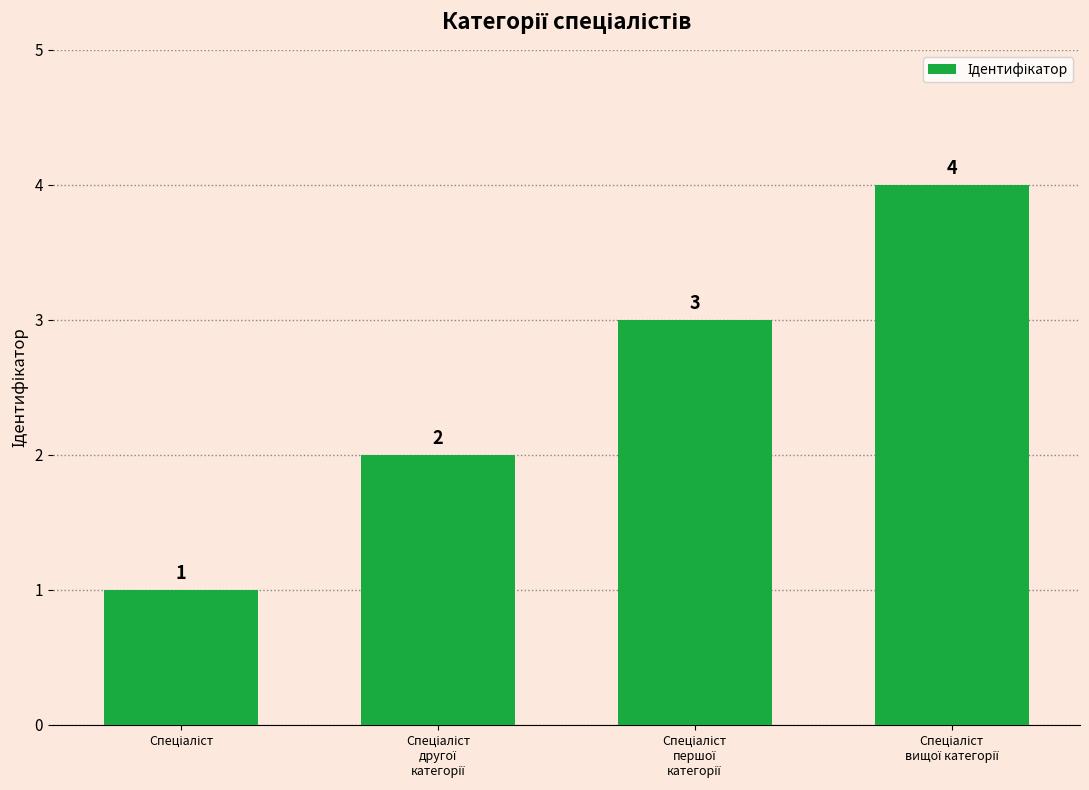

What is the difference between the maximum and minimum values?

3